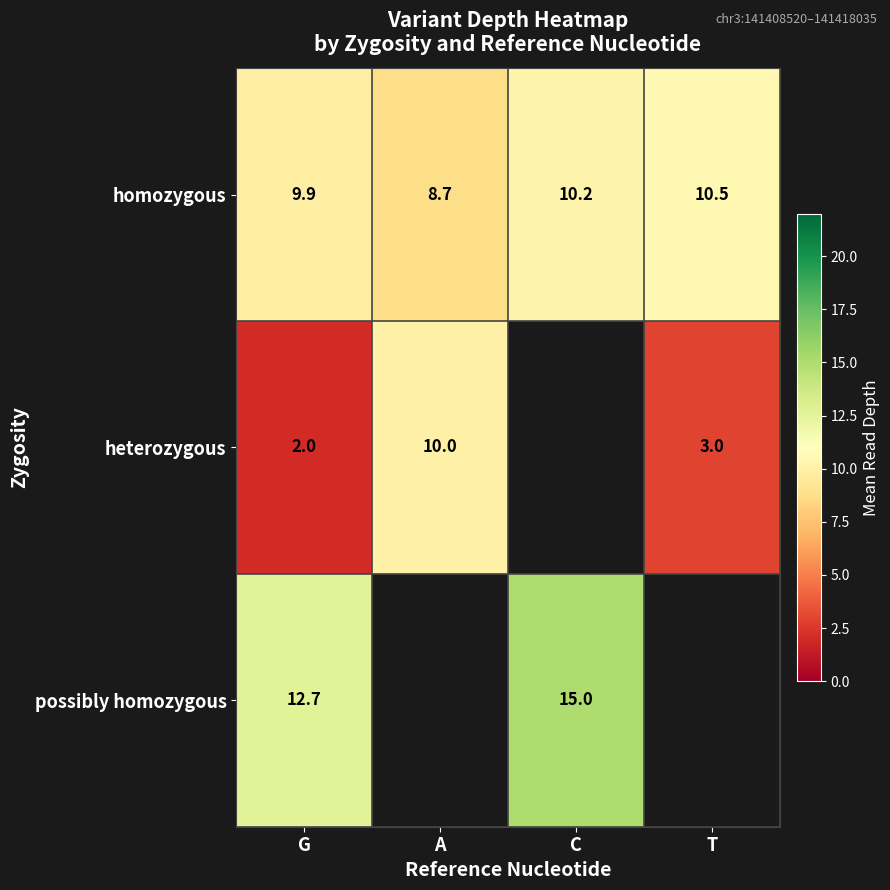

Where does the homozygous series first go above 10?

C